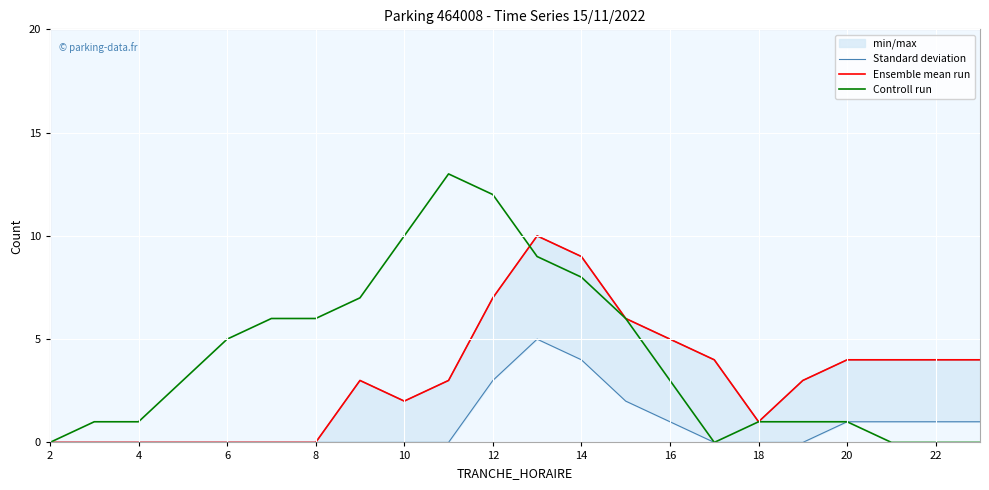

How many lines are shown in the chart?

3